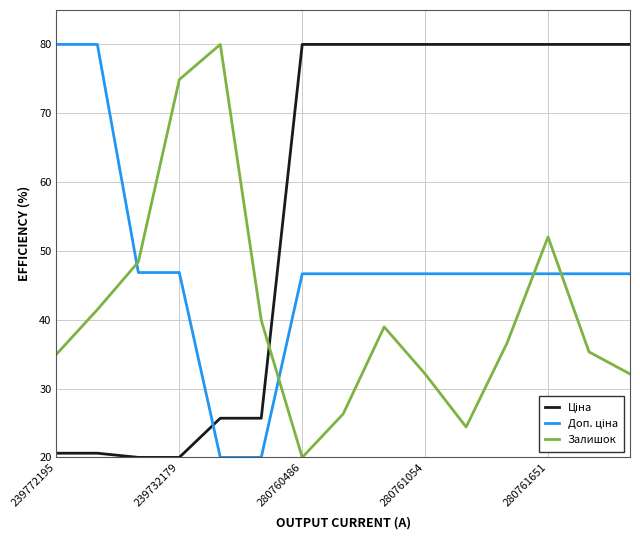

What is the maximum value shown in the chart?

80.0